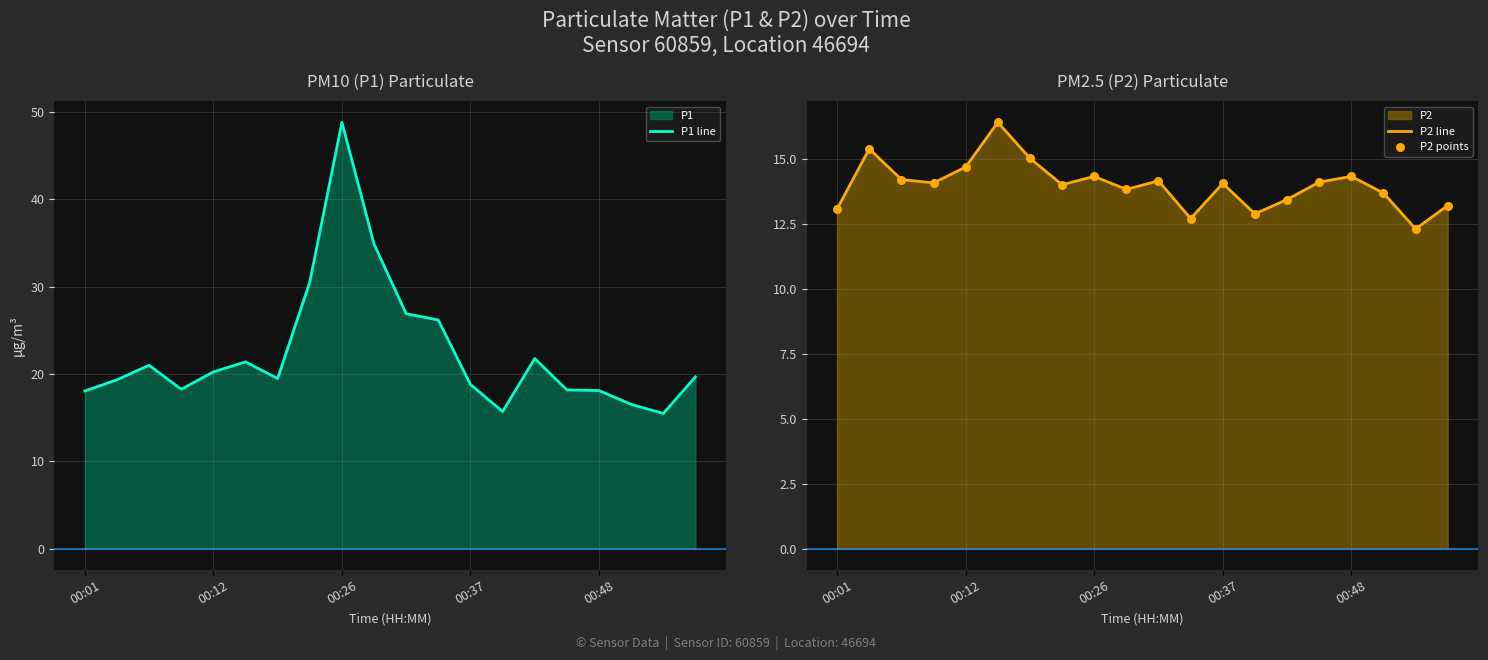

What is the highest value of the P2 line series?

16.4